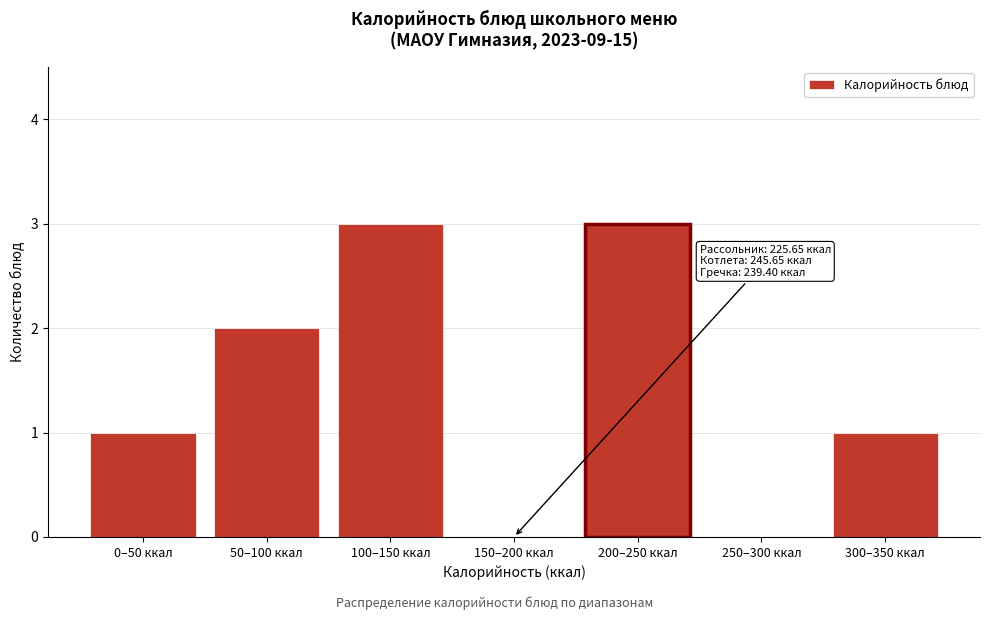

Reading left to right, extract all data points from this chart.

0–50 ккал=1	50–100 ккал=2	100–150 ккал=3	150–200 ккал=0	200–250 ккал=3	250–300 ккал=0	300–350 ккал=1